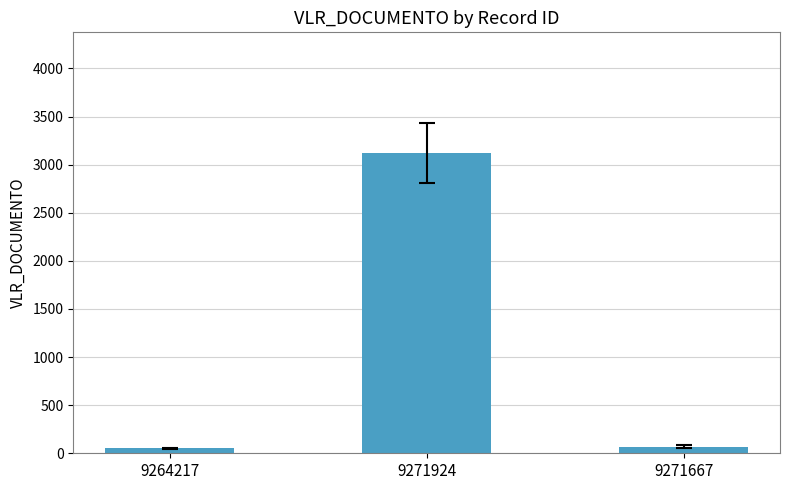

How many data points does each series have?

3